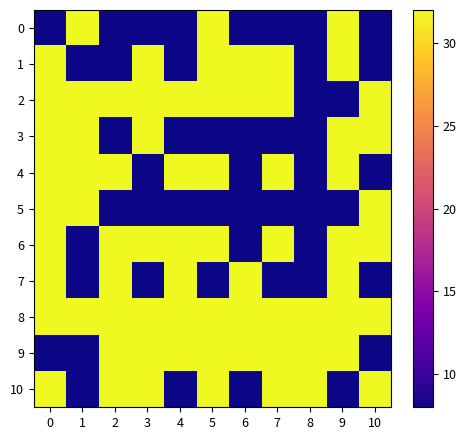

Rank the series at 3 from highest to lowest value.

1, 2, 3, 6, 8, 9, 10, 0, 4, 5, 7